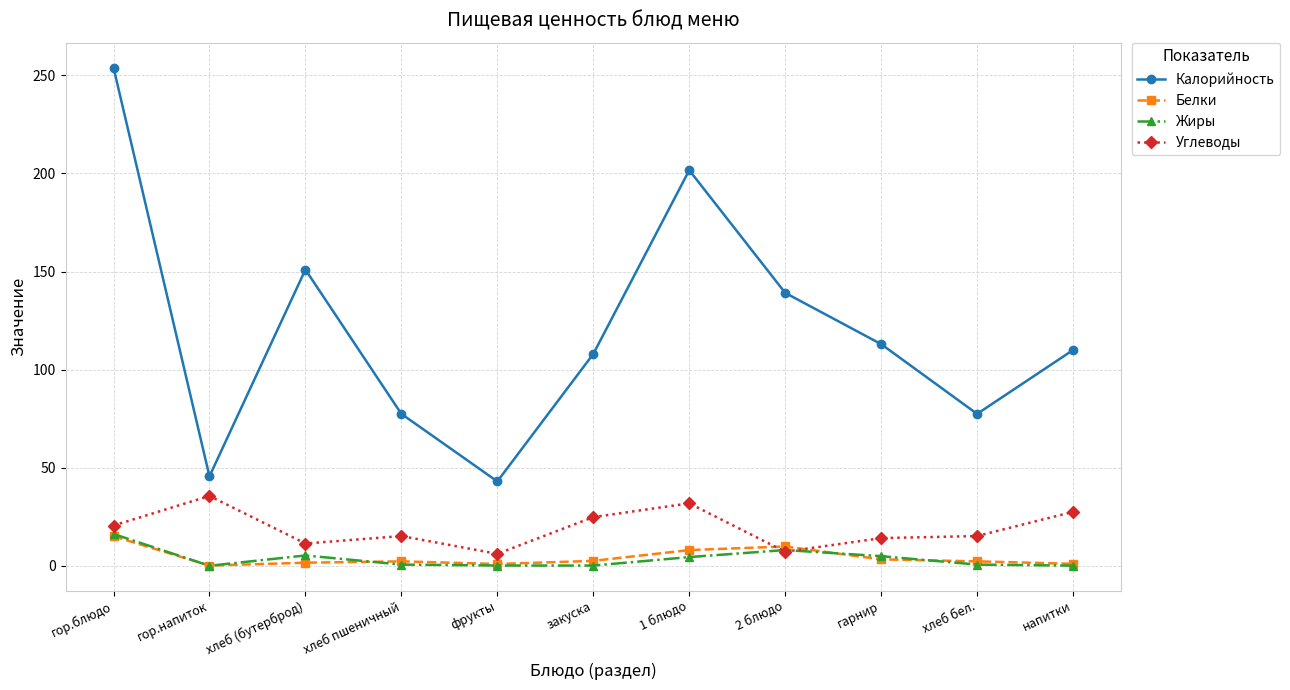

True or false: Белки has a value of 9.8 at 2 блюдо.

True